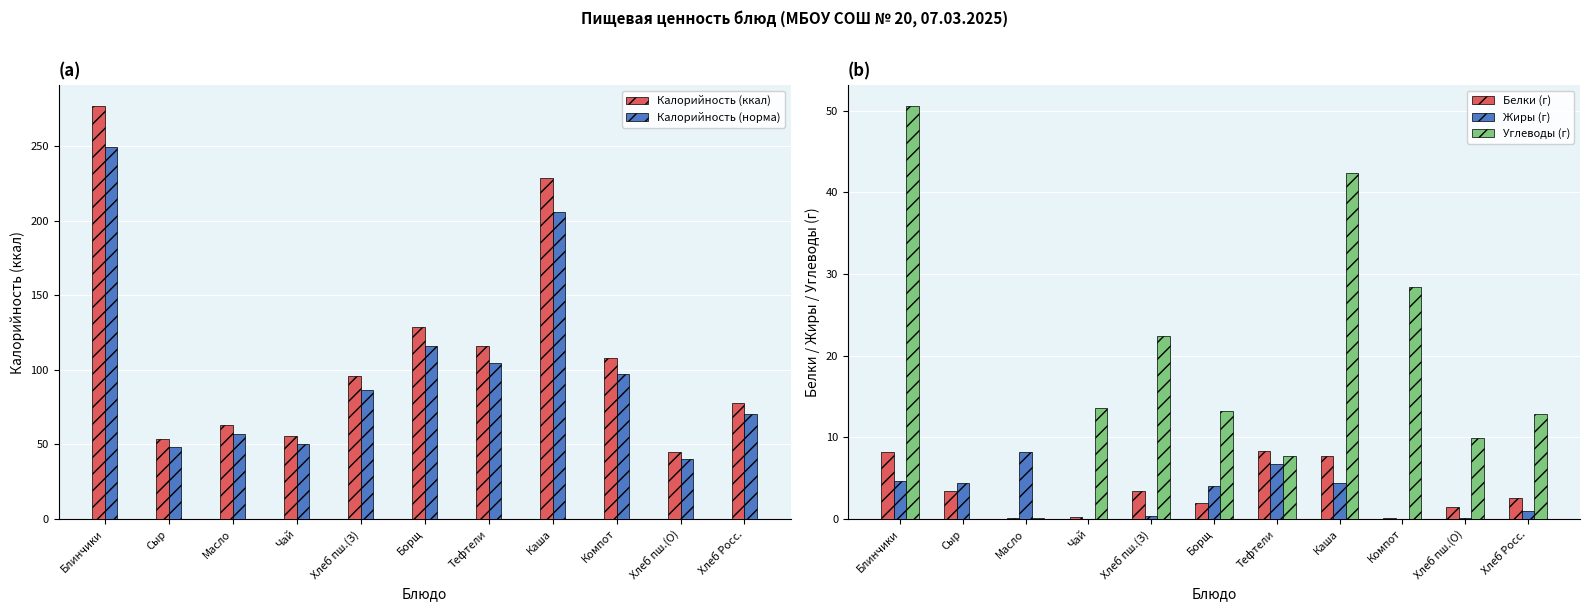

What is the sum of the Жиры (г) values at Блинчики and Хлеб пш.(О)?

4.8